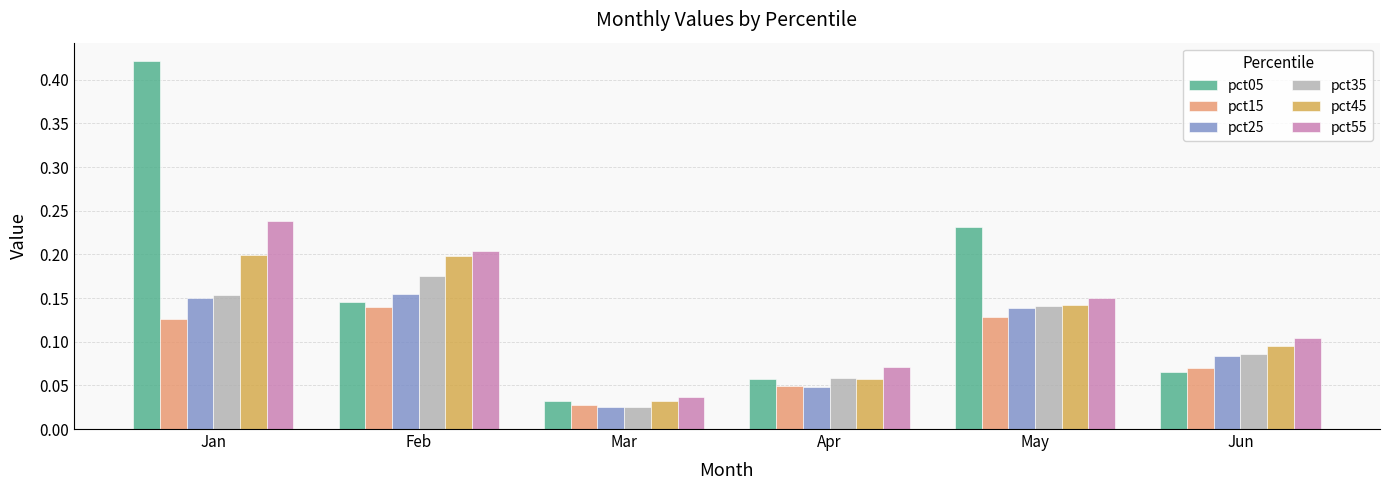

Are the bars grouped side by side (vs. stacked)?

Yes